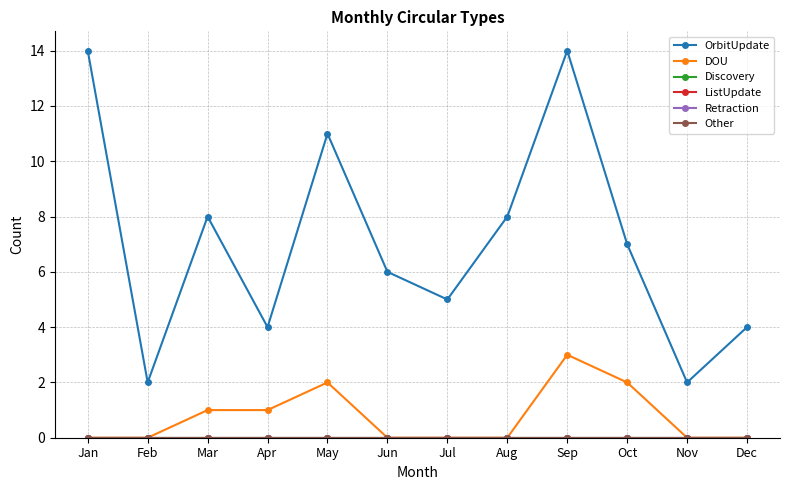

Which label corresponds to the smallest value in the chart?

Jan